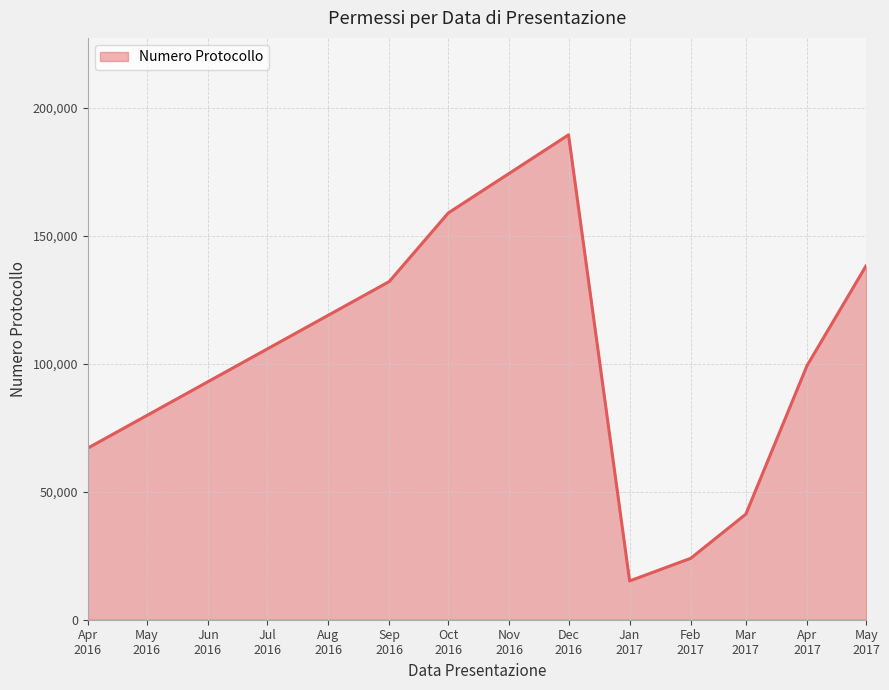

What is the smallest value displayed?

15145.0